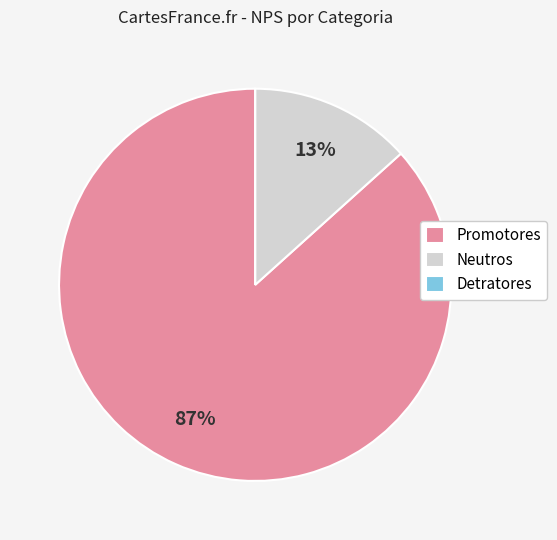

To the nearest percent, what is the combined percentage of Promotores and Neutros?

100%